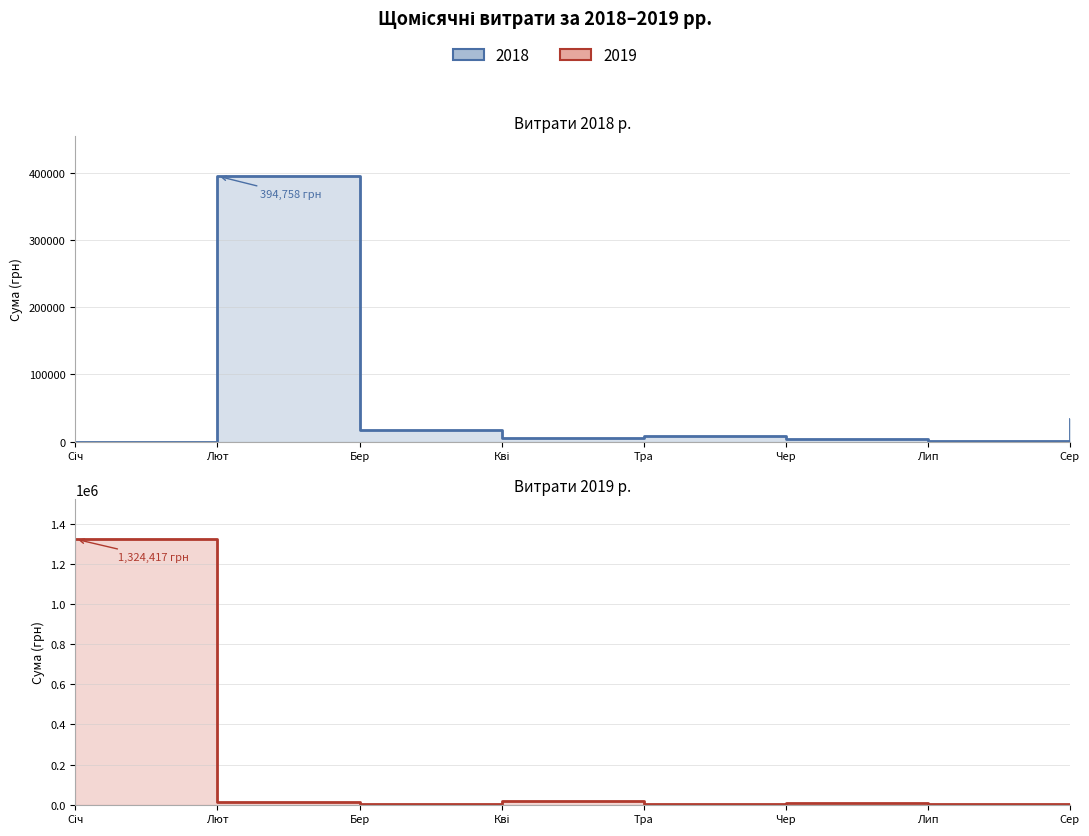

What is the label of the 3rd point from the left?

Бер